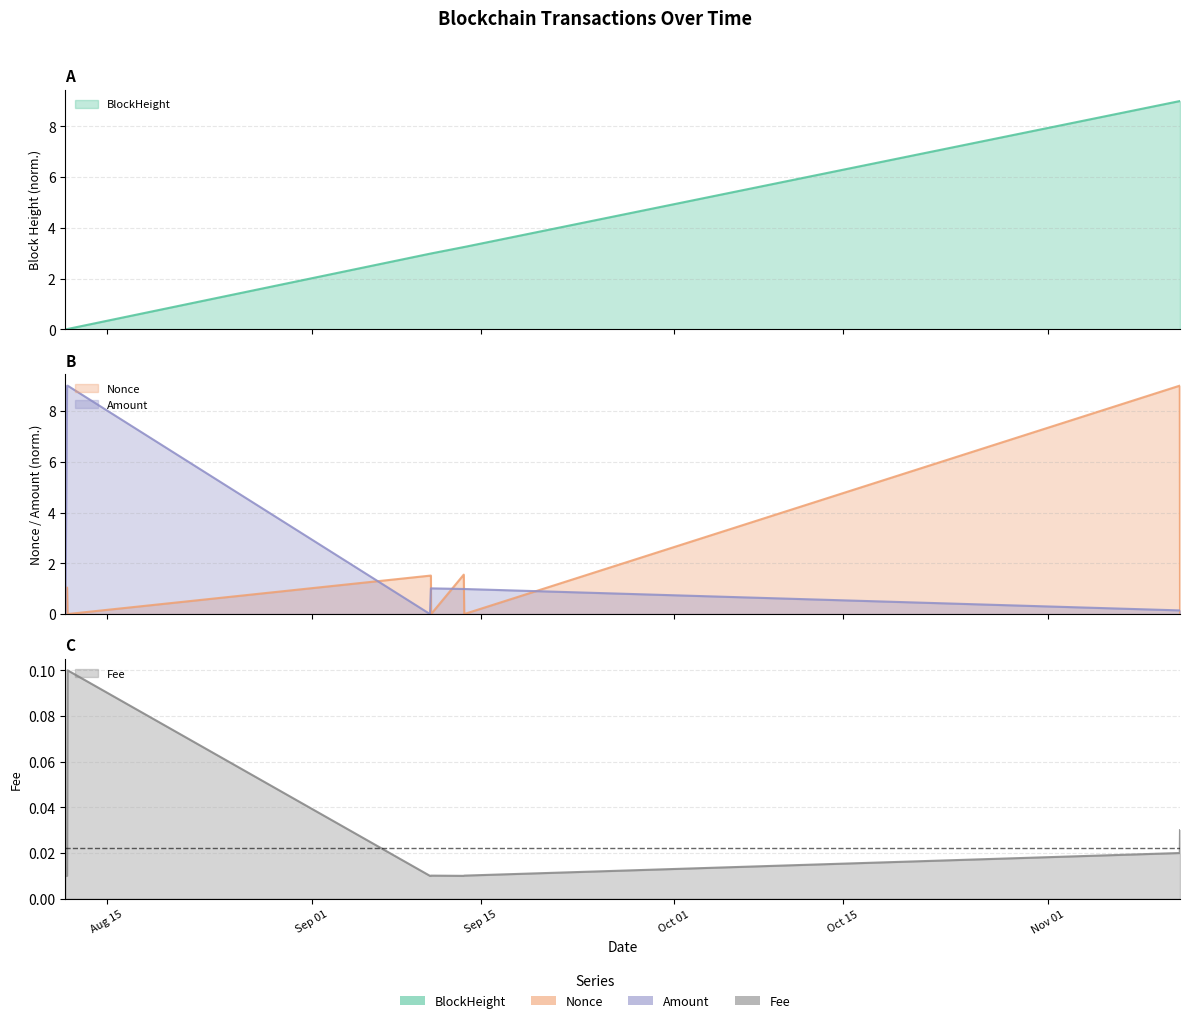

At which category is the sum across all series the highest?

2021-11-11 21:57:00